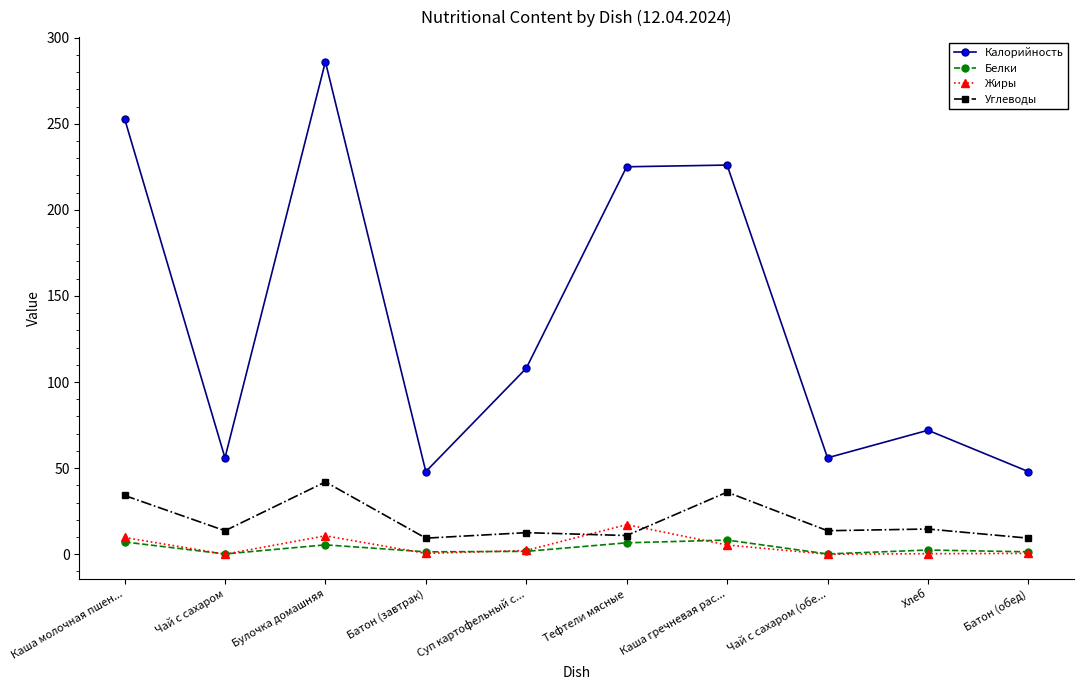

How many interior local valleys does the Жиры series have?

3